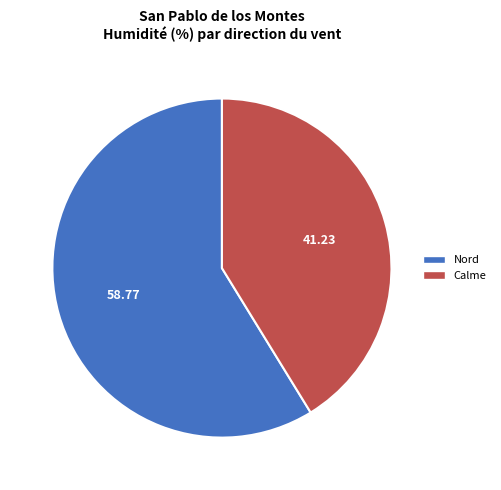

Is Nord the majority of the pie?

Yes